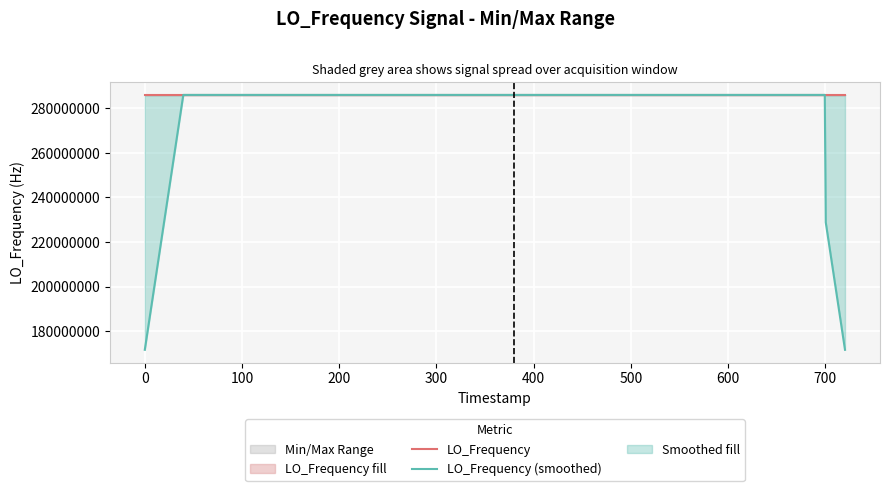

In LO_Frequency (smoothed), how many points are higher than both neighbors (excluding endpoints)?

8